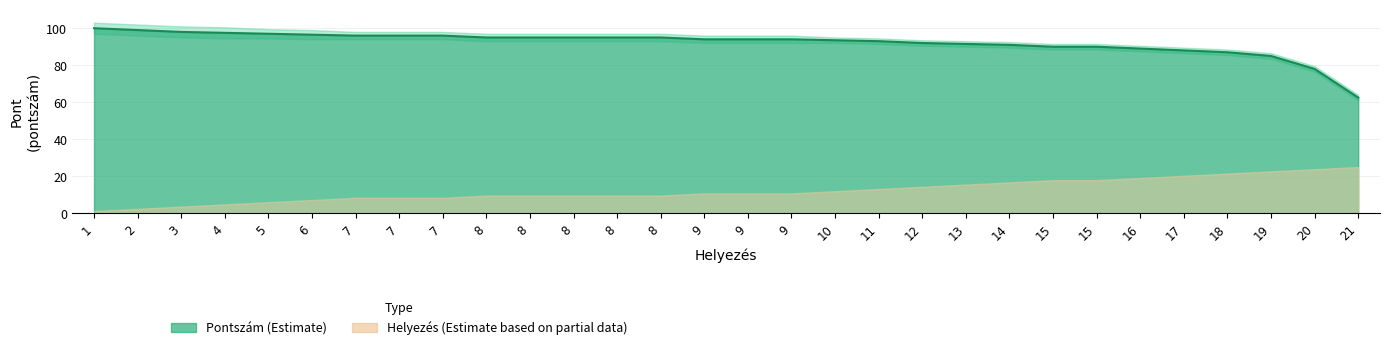

The chart shows a value of 90.0 at 15. True or false?

True